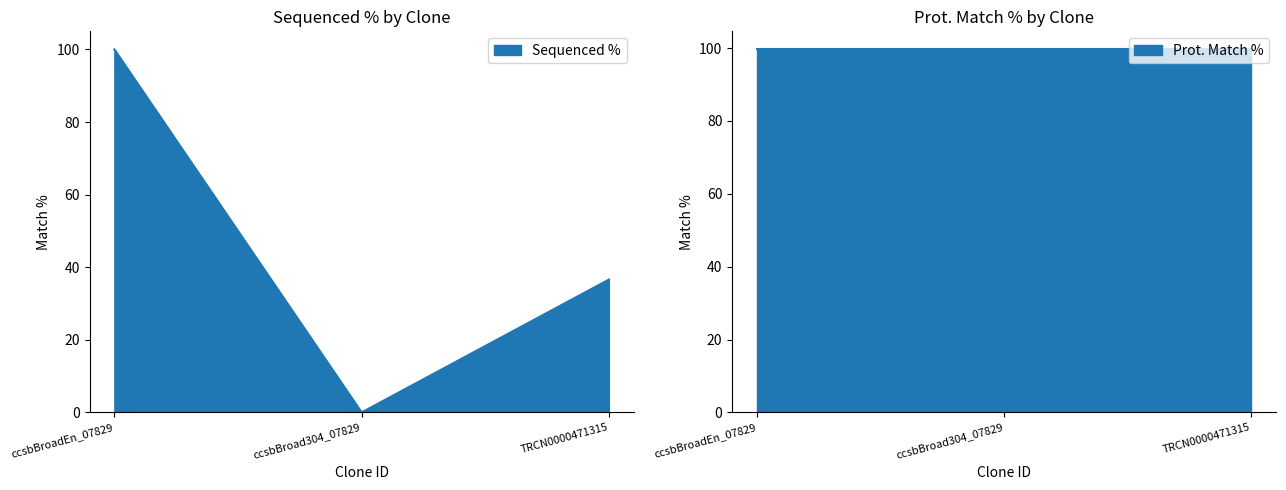

How many lines are shown in the chart?

1